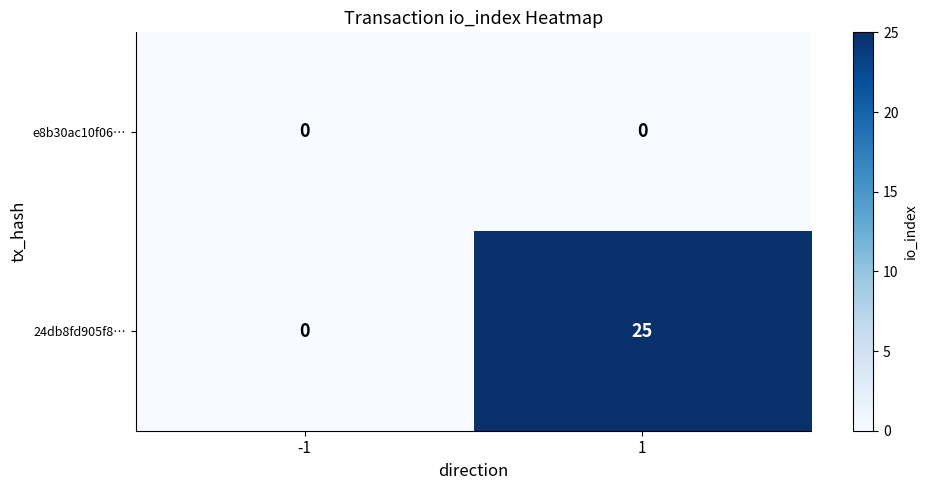

The value of 24db8fd905f8… at 1 is 43. True or false?

False